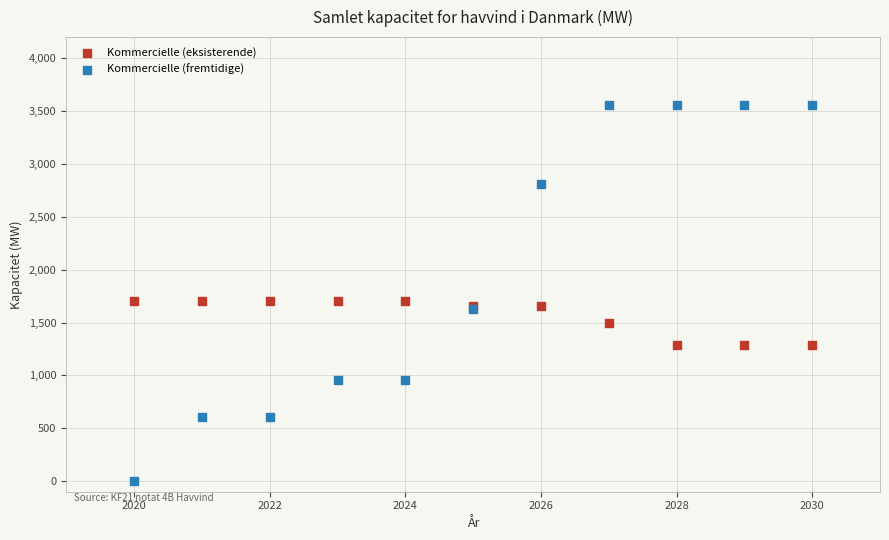

What are all the series names shown in the legend?

Kommercielle (eksisterende), Kommercielle (fremtidige)